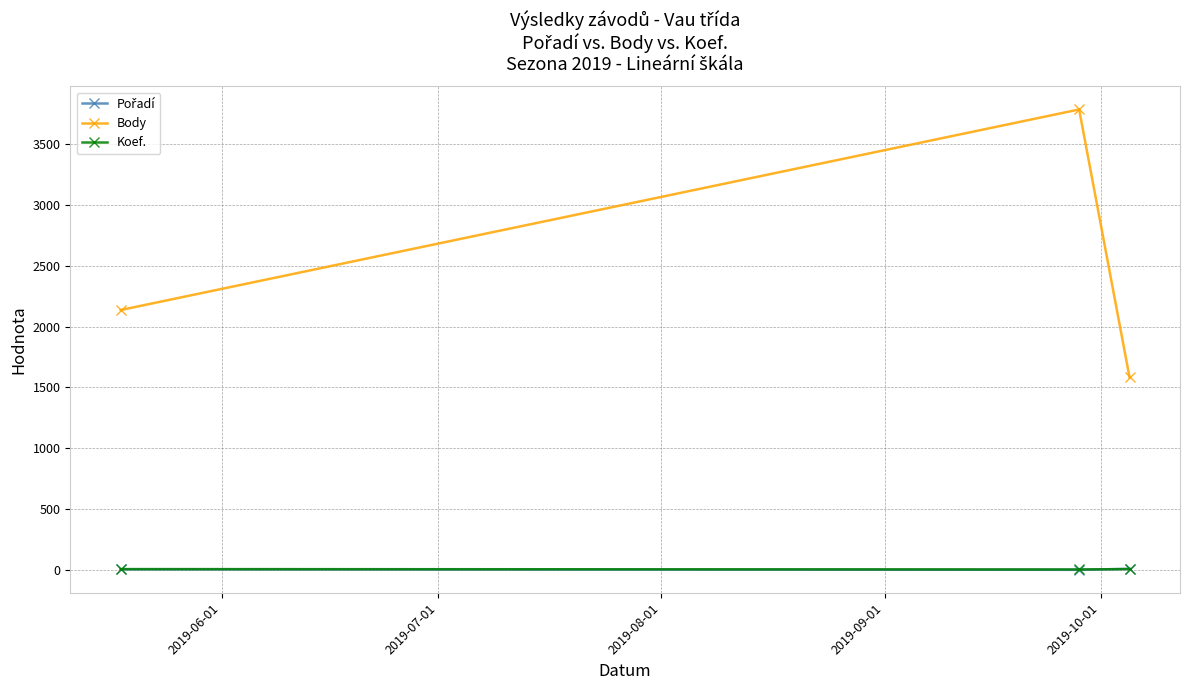

What is the minimum value for Body?

1582